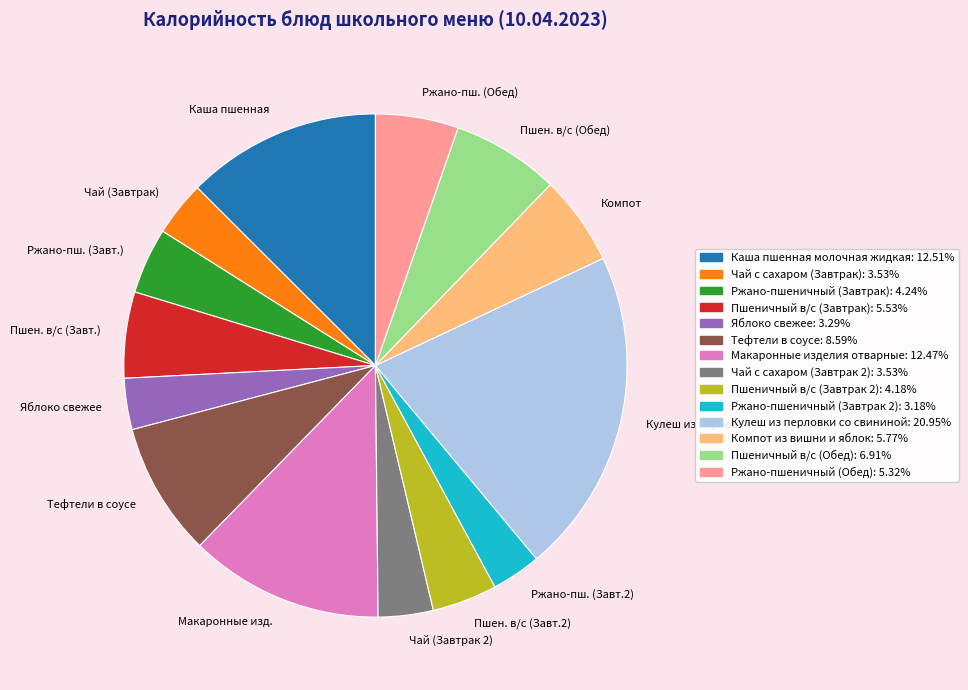

Is there any slice that represents more than half of the pie?

No